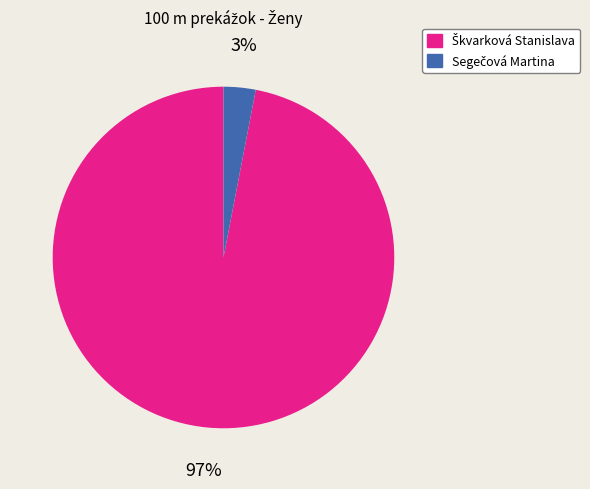

To the nearest percent, what is the average slice percentage?

50%